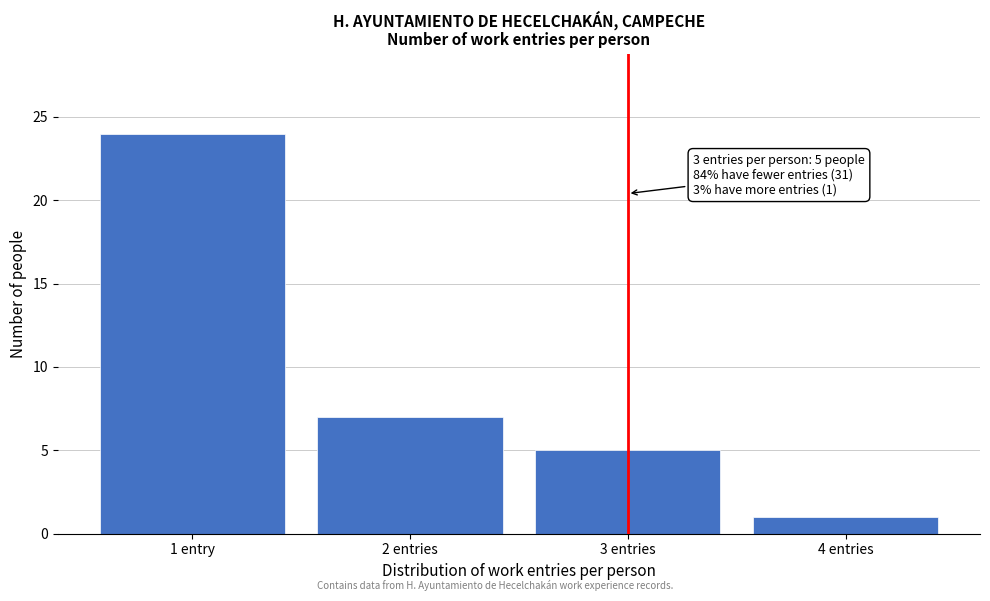

Reading left to right, extract all data points from this chart.

24	7	5	1